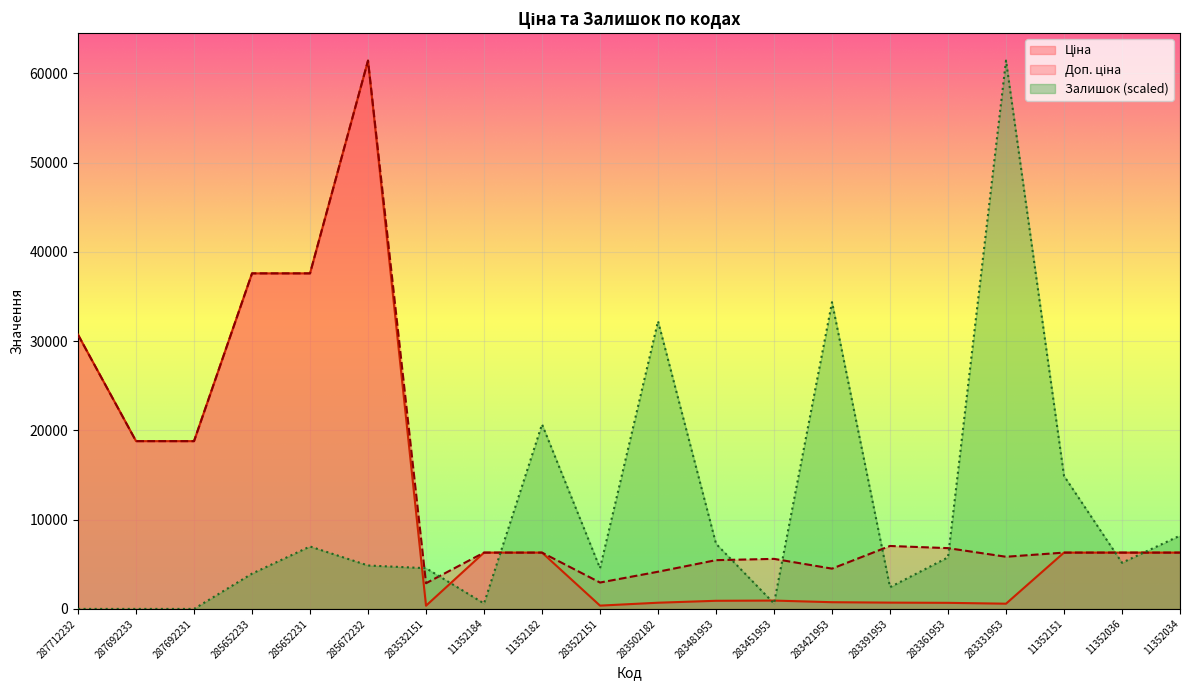

How many times do Залишок and Ціна cross each other?

7